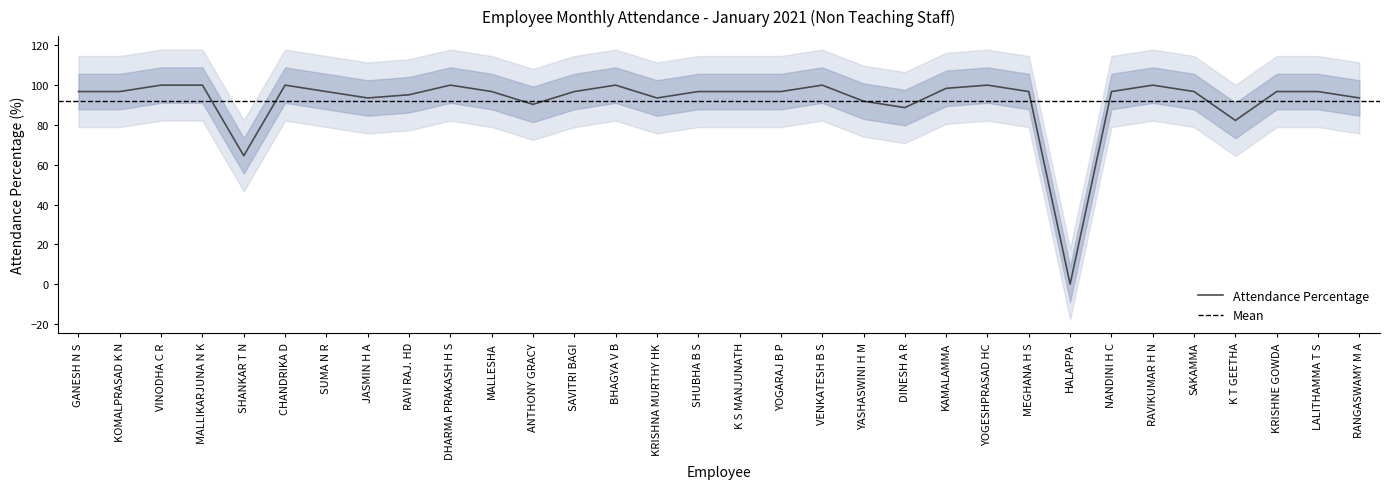

The chart shows a value of 61.1 at ANTHONY GRACY. True or false?

False